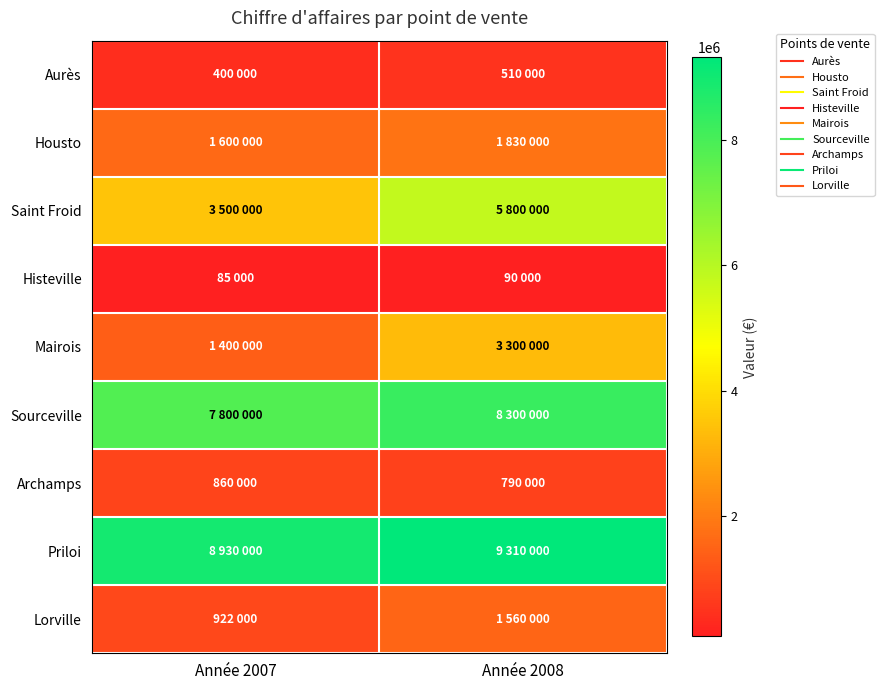

At Année 2007, list the series in order from largest to smallest.

Priloi, Sourceville, Saint Froid, Housto, Mairois, Lorville, Archamps, Aurès, Histeville